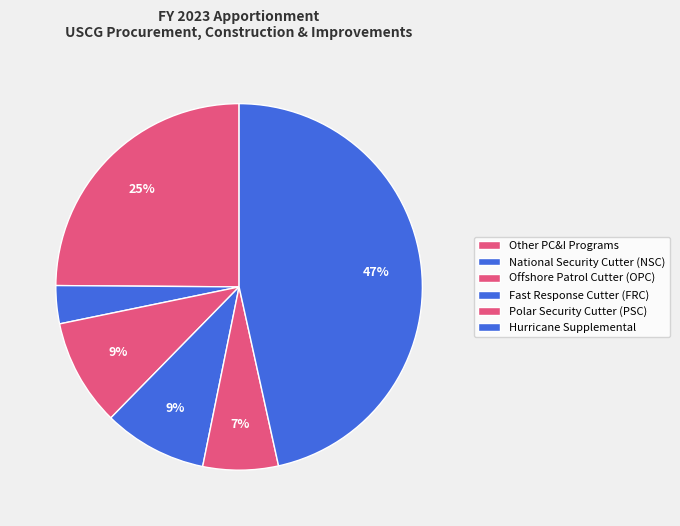

To the nearest percent, what is the difference between the largest and smallest slice percentages?

43%